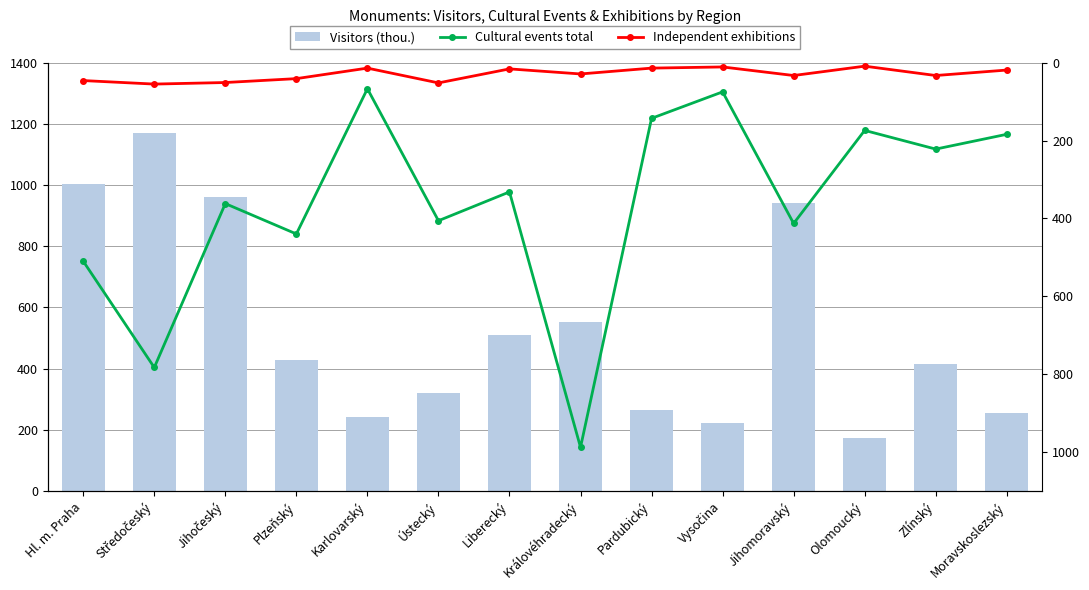

List the labels in order of Independent exhibitions value, smallest first.

Olomoucký, Vysočina, Karlovarský, Pardubický, Liberecký, Moravskoslezský, Královéhradecký, Jihomoravský, Zlínský, Plzeňský, Hl. m. Praha, Jihočeský, Ústecký, Středočeský